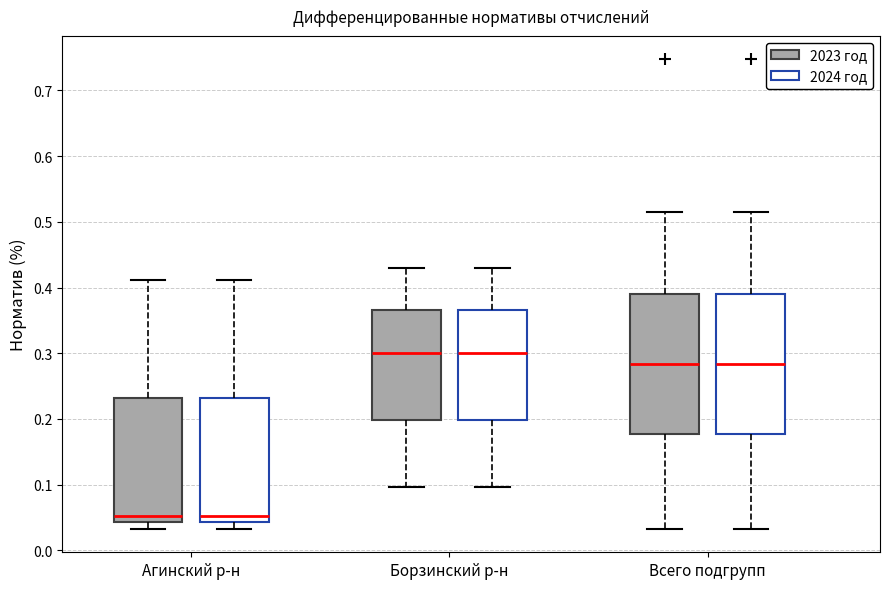

Reading left to right, transcribe this box plot: for each box, give where its median line is, the range the box spans, and where its two whiskers end, as read against the y-axis. The values are not printed on the chart, so give them approximately, as read against the axis.

Агинский р-н (2023 год): median 0.05, box 0.04 to 0.23, whiskers 0.03 to 0.41
Агинский р-н (2024 год): median 0.05, box 0.04 to 0.23, whiskers 0.03 to 0.41
Борзинский р-н (2023 год): median 0.30, box 0.20 to 0.37, whiskers 0.10 to 0.43
Борзинский р-н (2024 год): median 0.30, box 0.20 to 0.37, whiskers 0.10 to 0.43
Всего подгрупп (2023 год): median 0.28, box 0.18 to 0.39, whiskers 0.03 to 0.52
Всего подгрупп (2024 год): median 0.28, box 0.18 to 0.39, whiskers 0.03 to 0.52